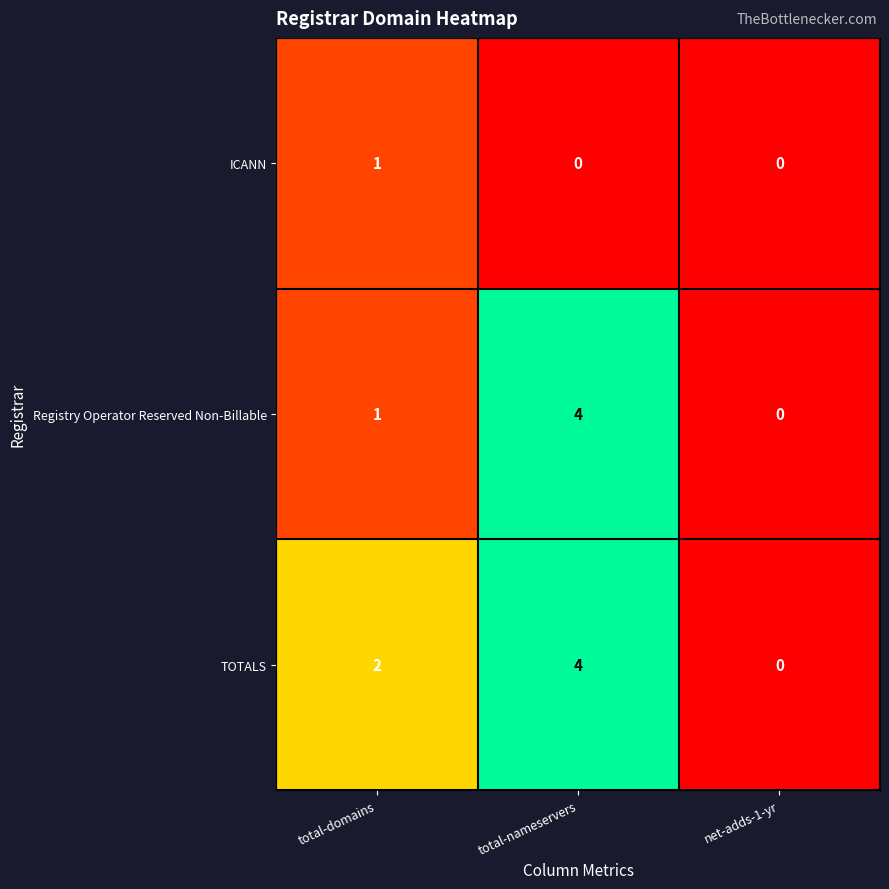

Count the Registry Operator Reserved Non-Billable values in the range 0 to 4.

3